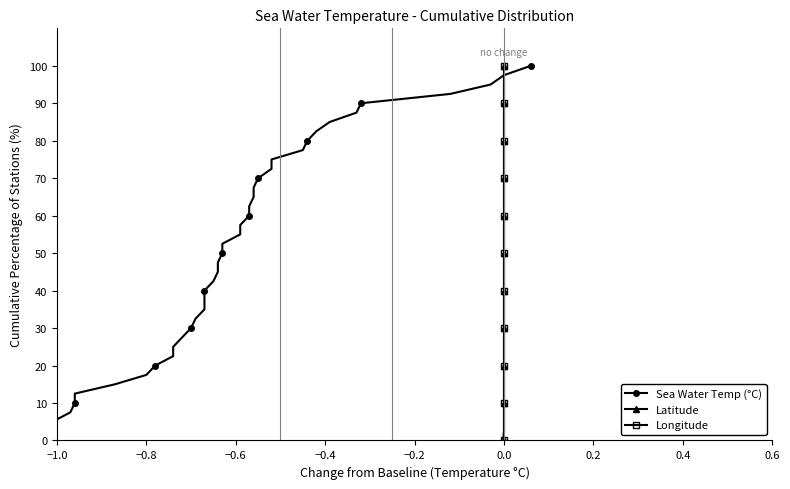

True or false: latitude and longitude intersect in this chart.

False